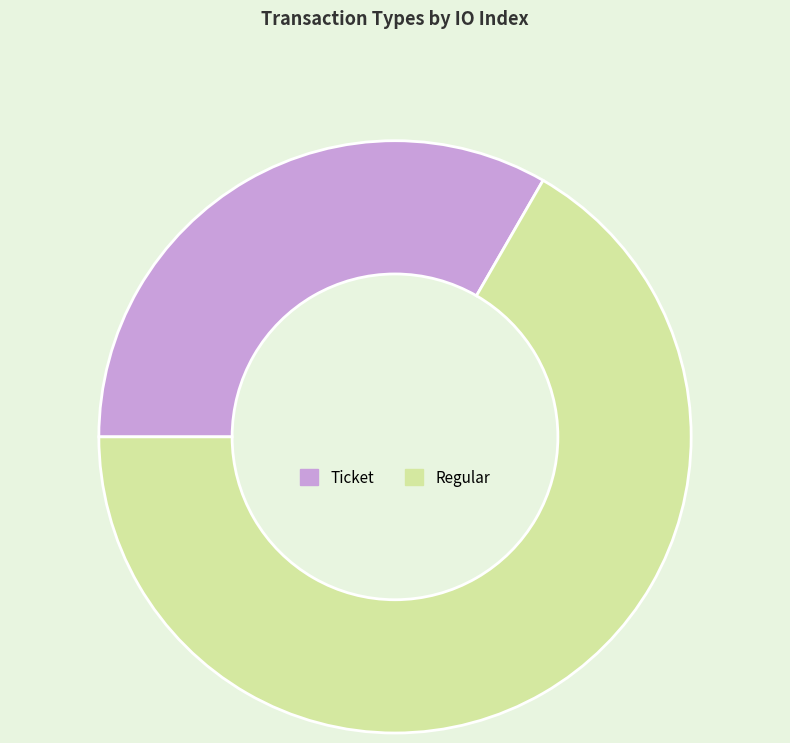

How many slices are in this pie chart?

2